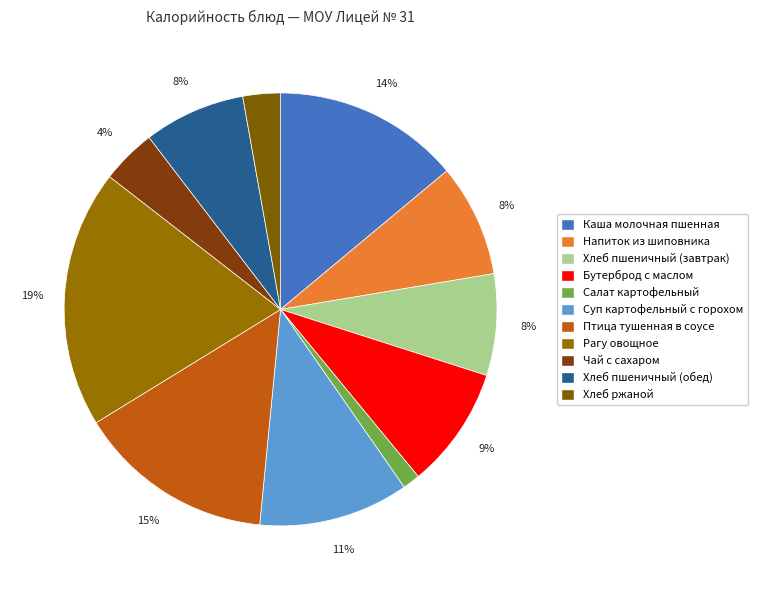

How many slices are in this pie chart?

11